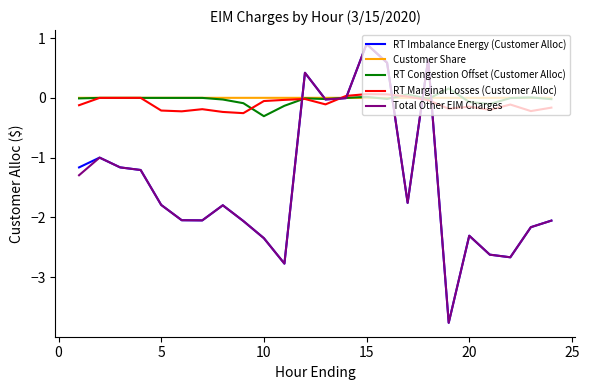

True or false: RT Marginal Losses (Customer Alloc) and Total Other EIM Charges intersect in this chart.

True